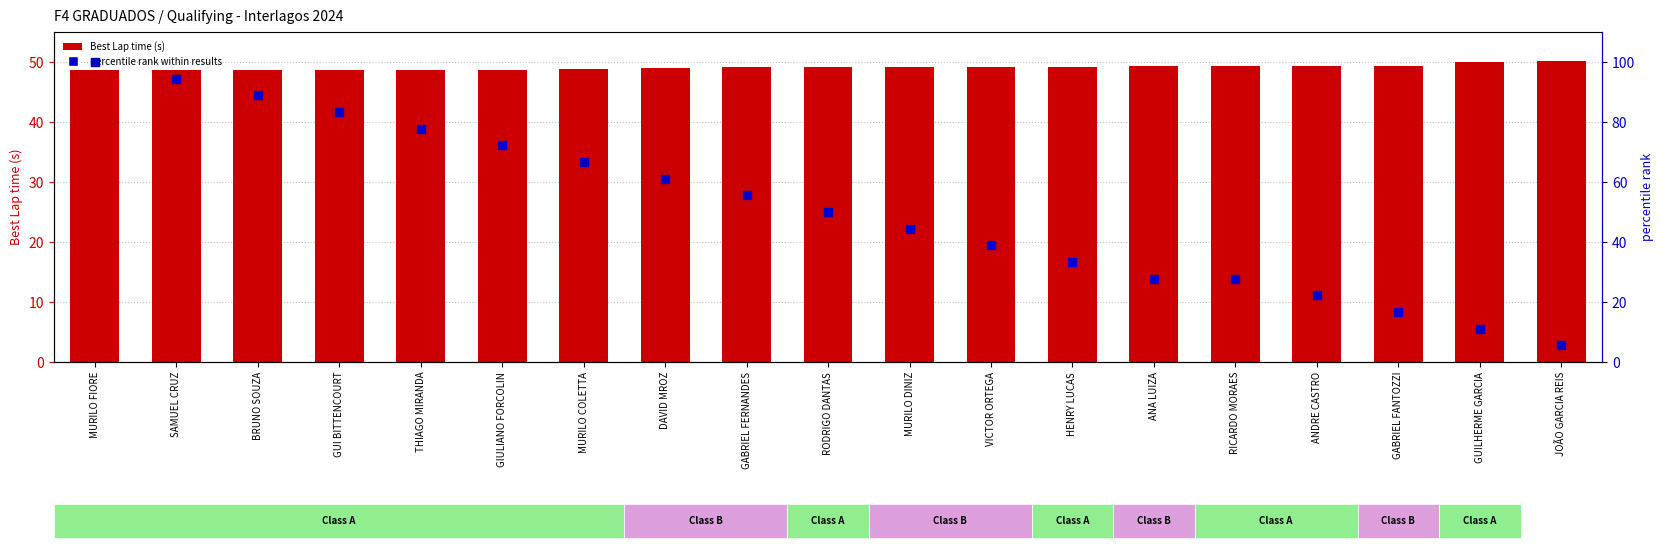

Which series contains the lowest Y value?

percentile rank within results